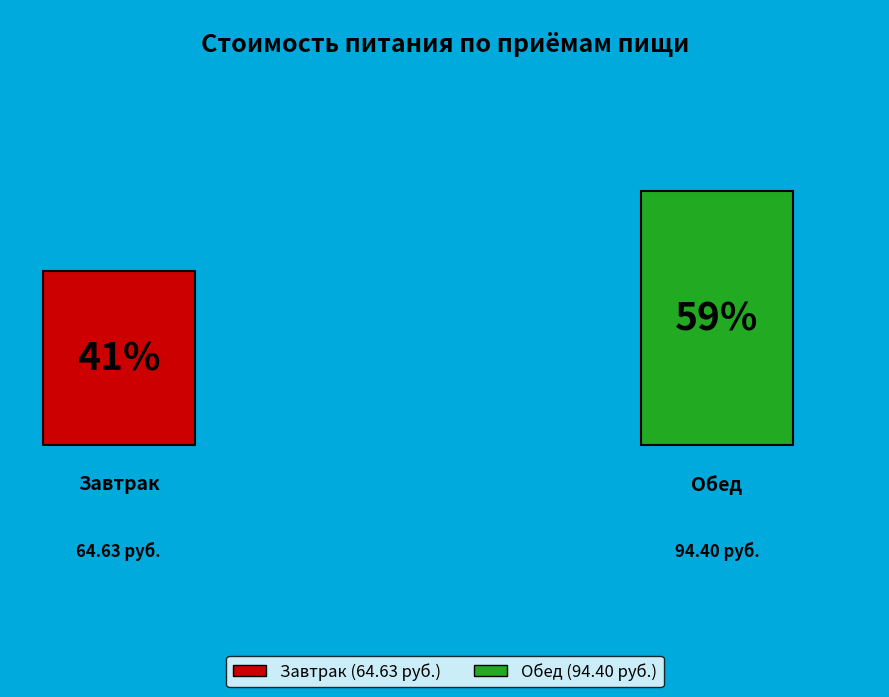

To the nearest percent, what percentage of the pie is Завтрак?

41%